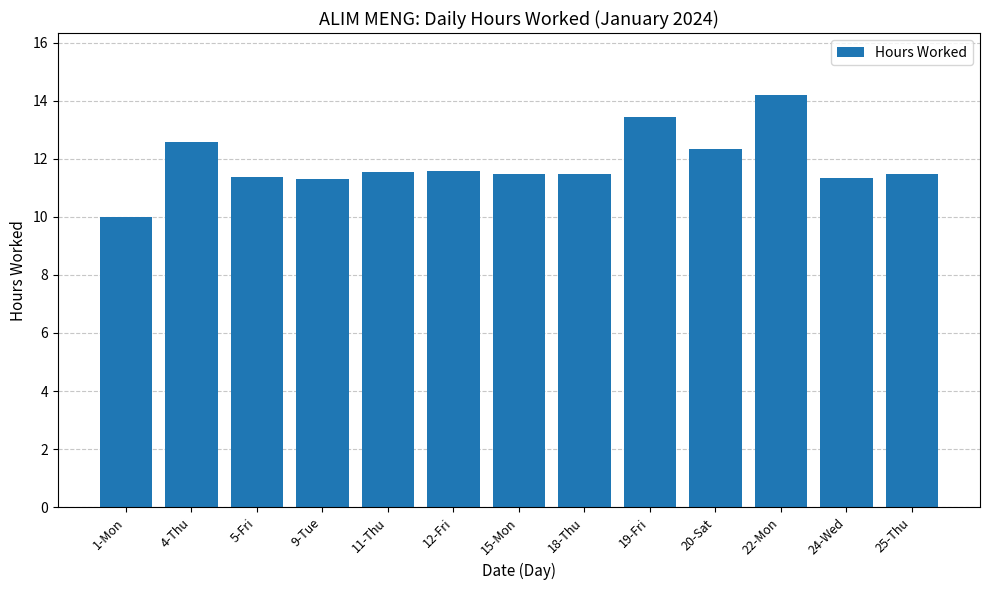

What is the label of the 5th bar from the left?

11-Thu